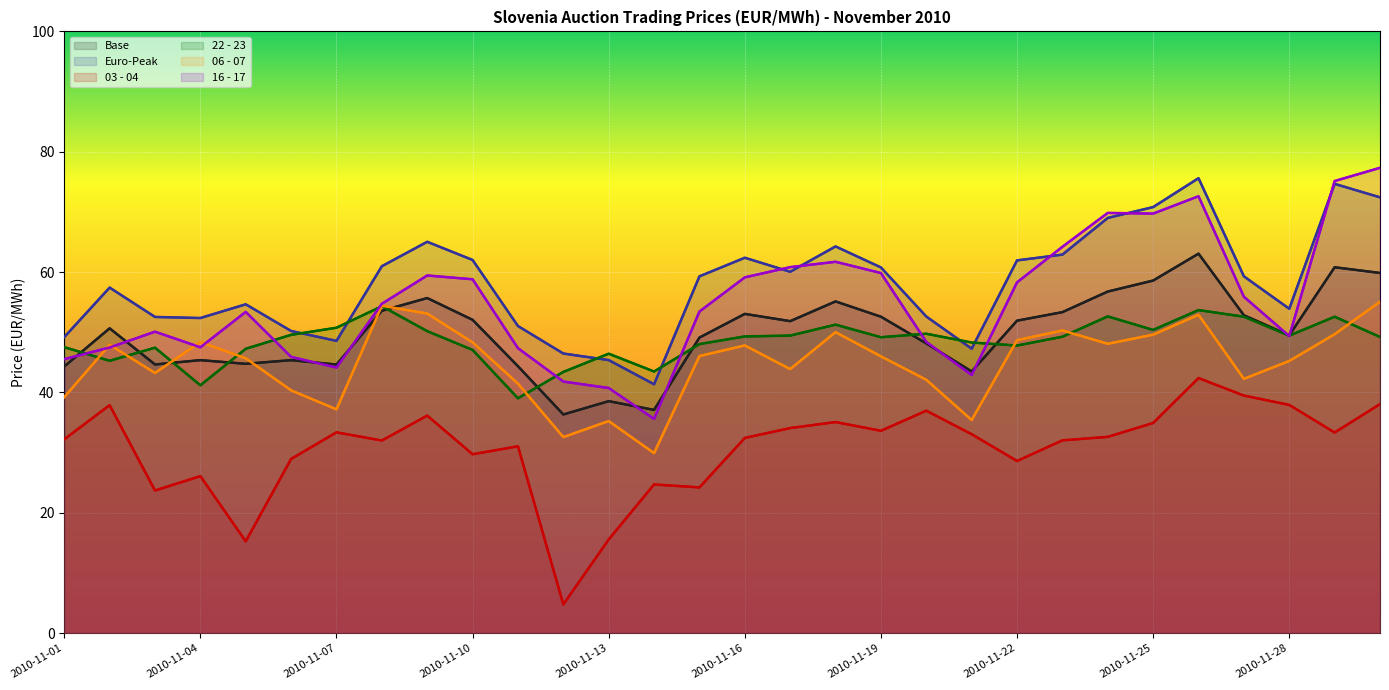

Read the Euro-Peak value at 2010-11-05.

54.6